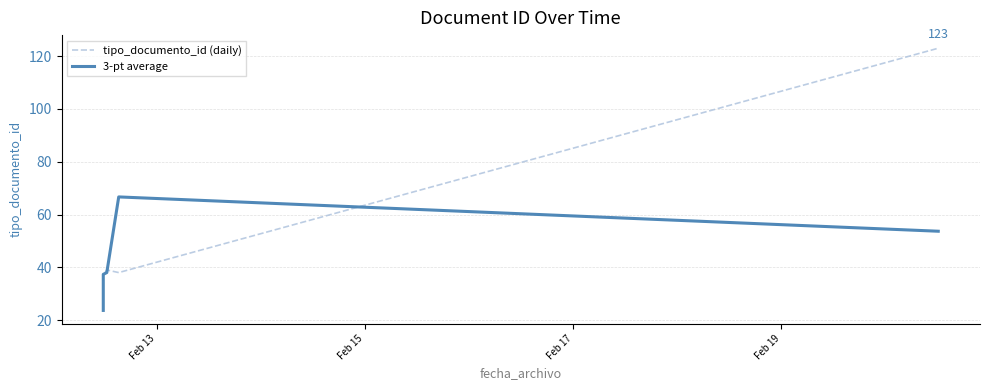

What is the sum of all 3-pt average values?

255.3